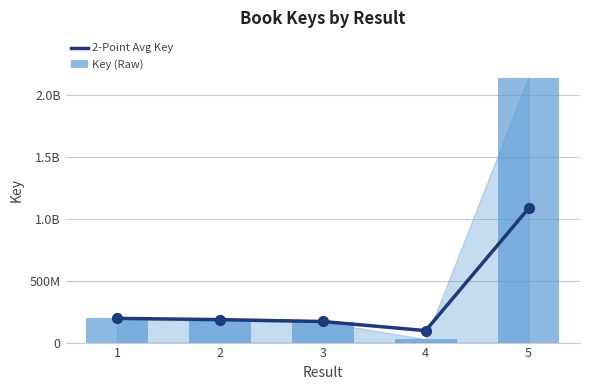

At which category is the sum across all series the highest?

5